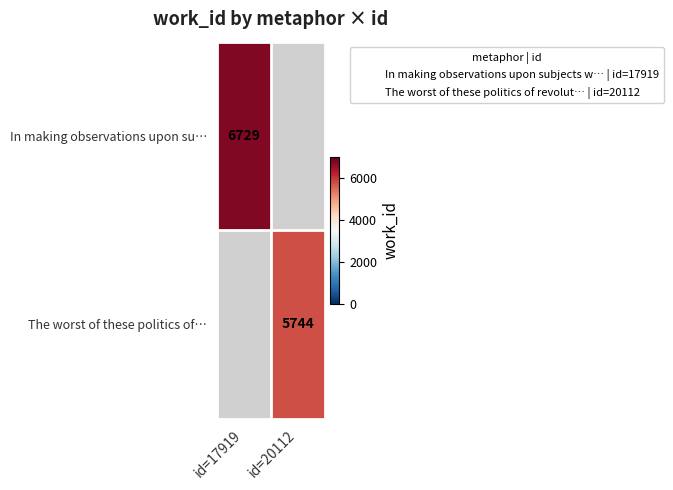

Which has a higher value, id=20112 or id=17919?

id=17919